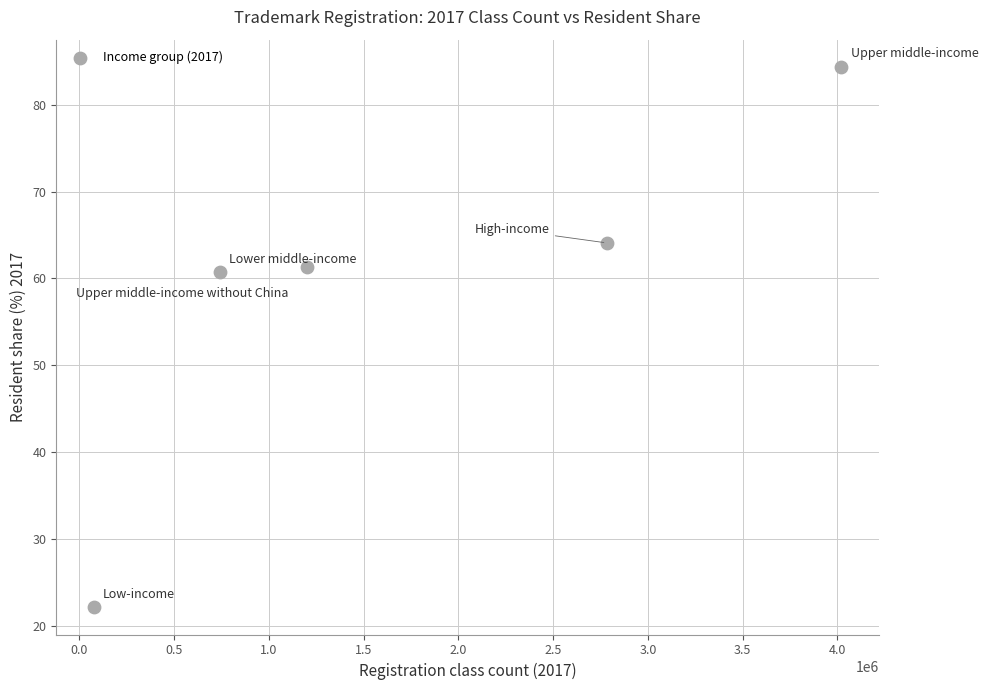

What is the range of Y values (max minus min)?

62.3